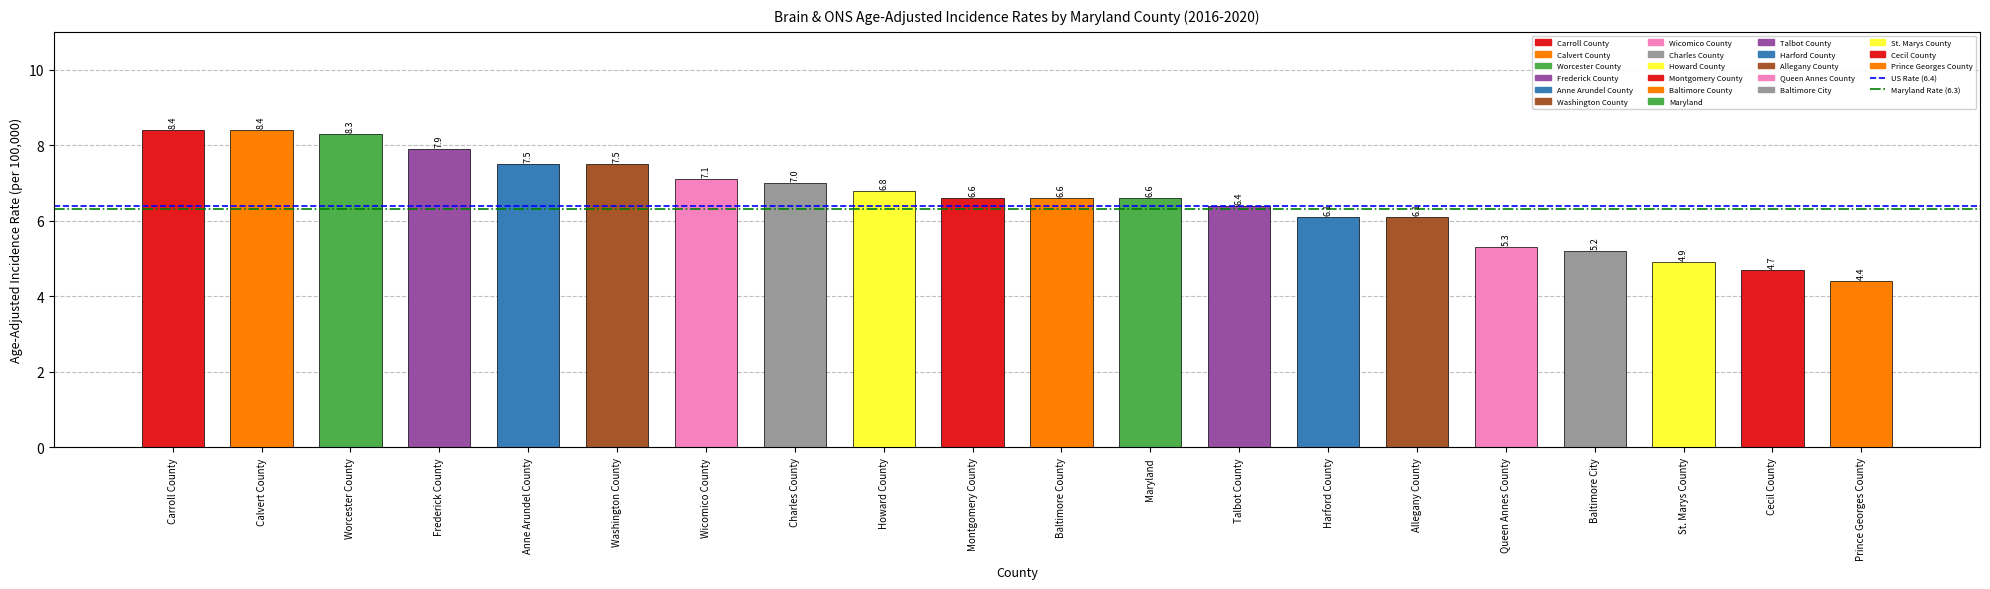

Reading right to left, list all the values displayed in this chart.

4.4	4.7	4.9	5.2	5.3	6.1	6.1	6.4	6.6	6.6	6.6	6.8	7.0	7.1	7.5	7.5	7.9	8.3	8.4	8.4